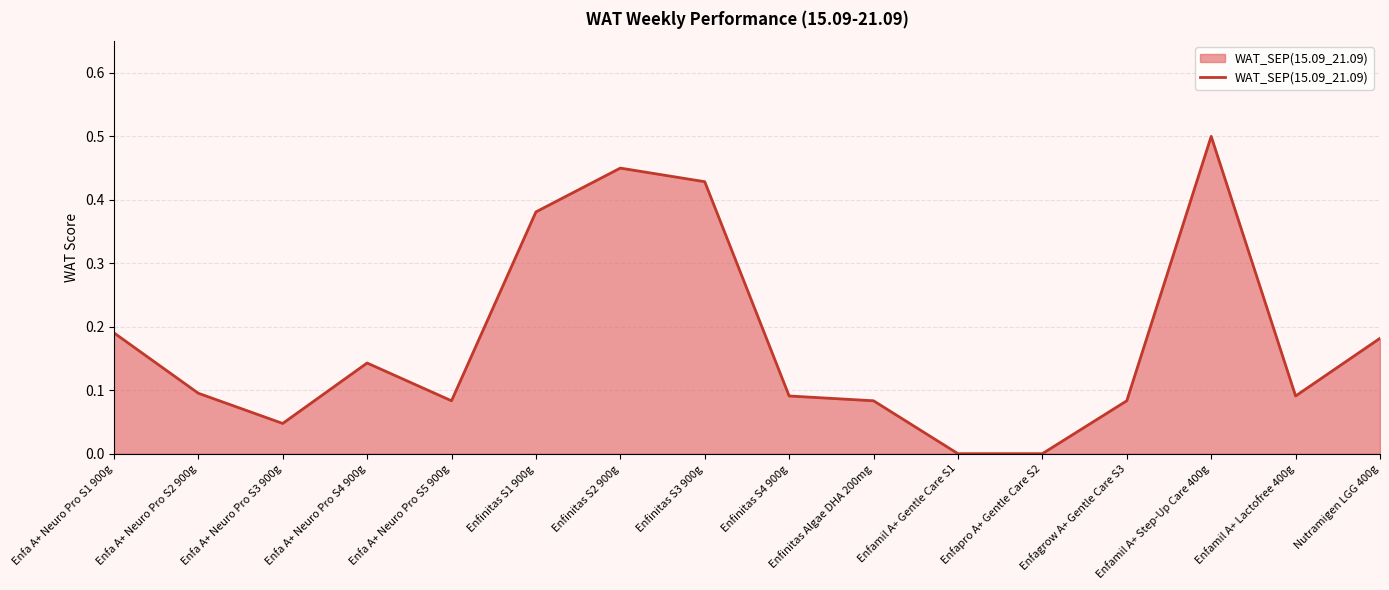

Count the number of data series in this chart.

1